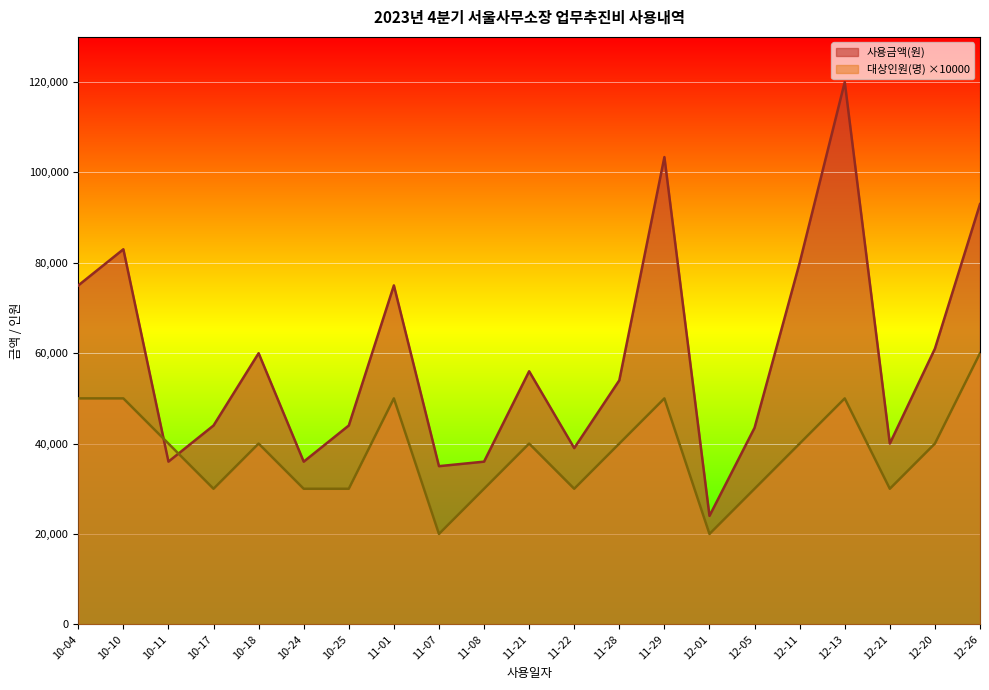

True or false: 대상인원(명) has a value of 81123 at 10-10.

False